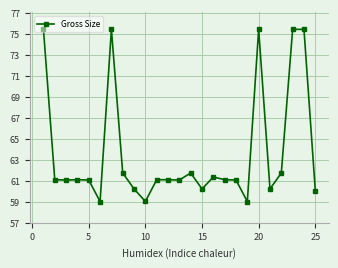

True or false: there are more than 2 points higher than both neighbors.

True